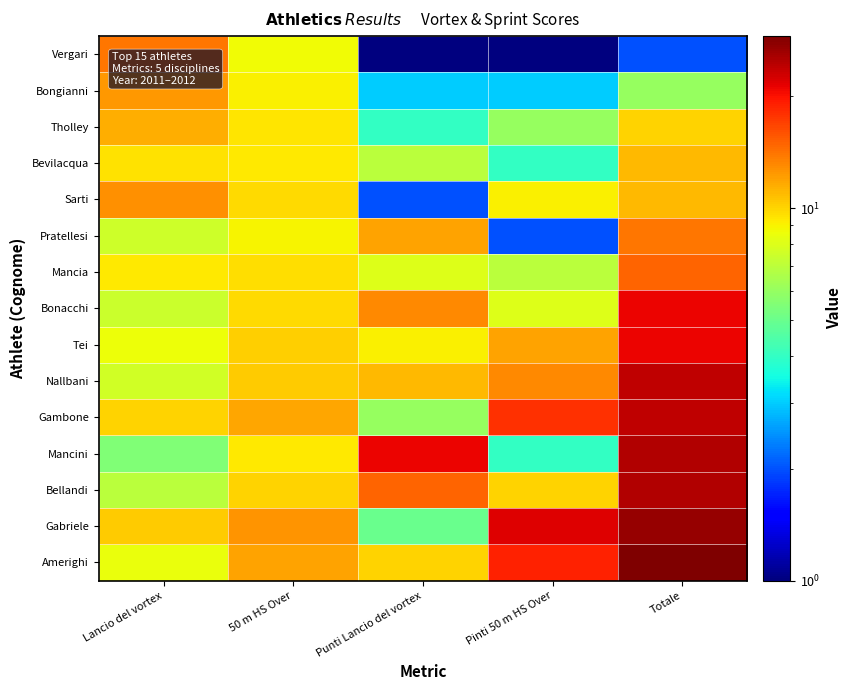

Which category has the lowest value across all series?

Punti Lancio del vortex